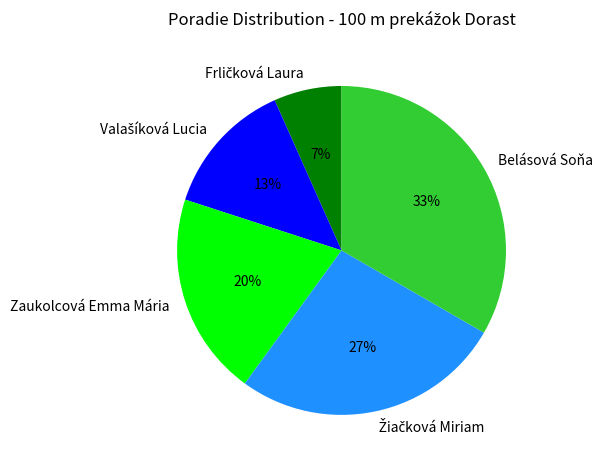

How many segments does this pie chart have?

5